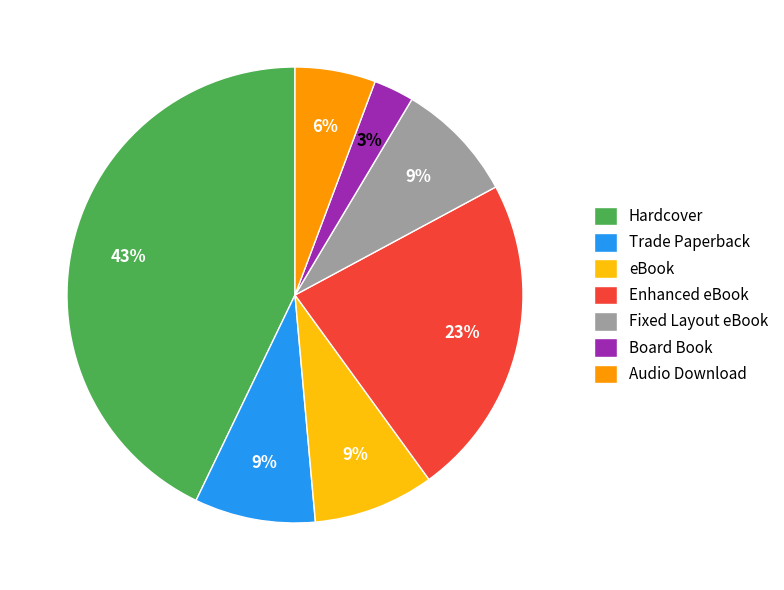

To the nearest percent, what portion does Enhanced eBook represent?

23%